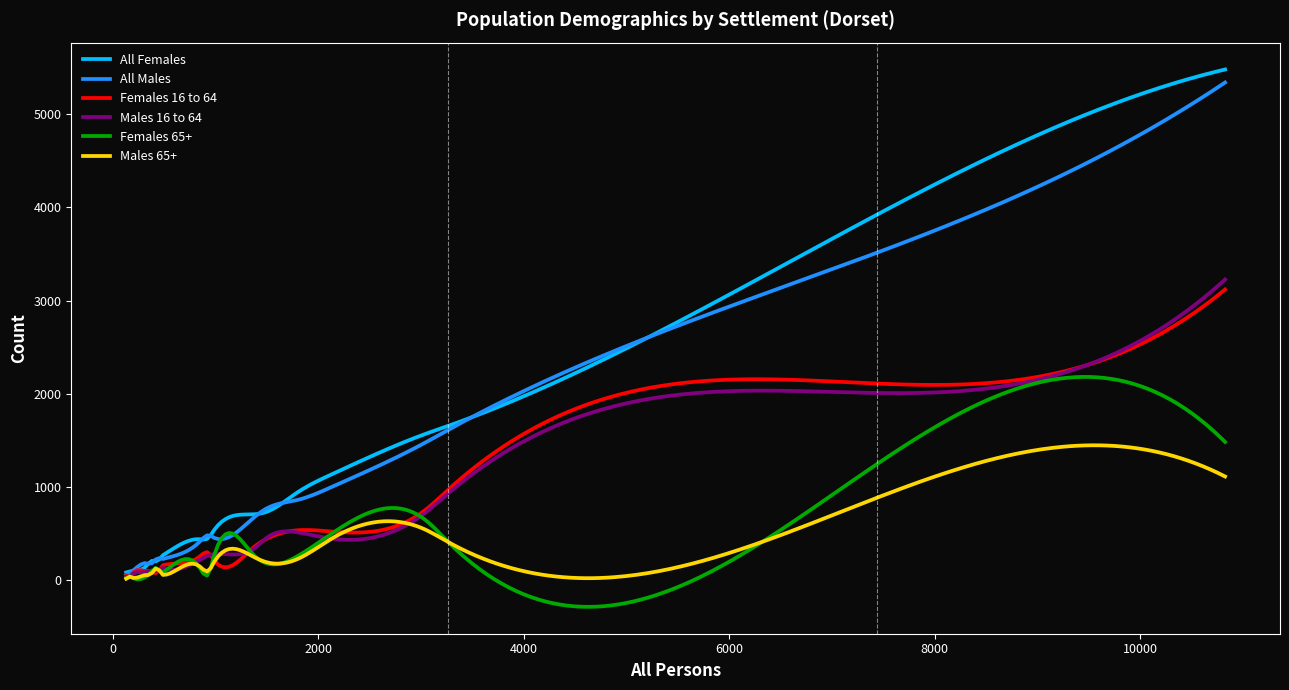

Count the number of data series in this chart.

6